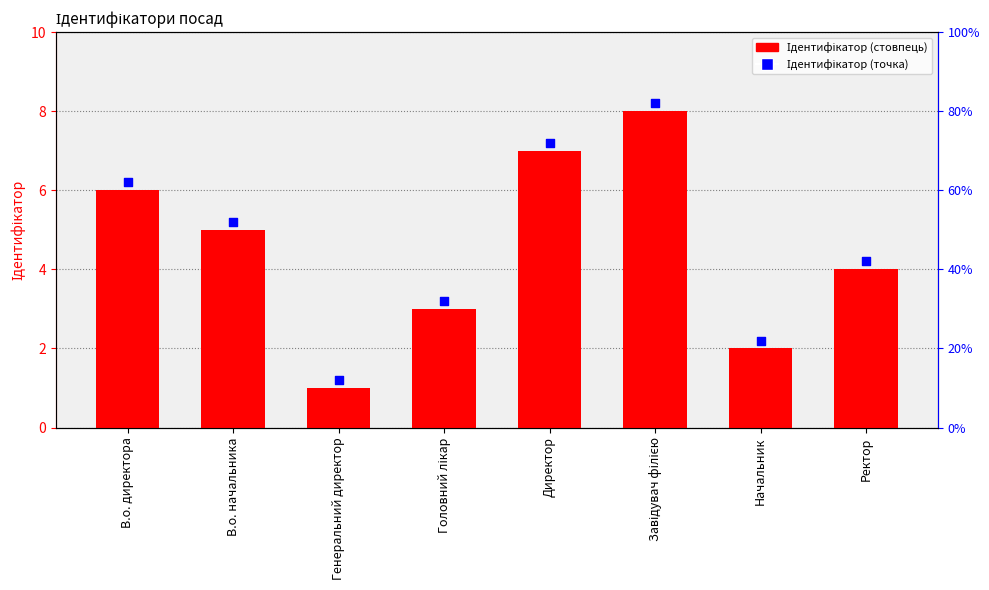

Which has a higher value, В.о. директора or Директор?

Директор